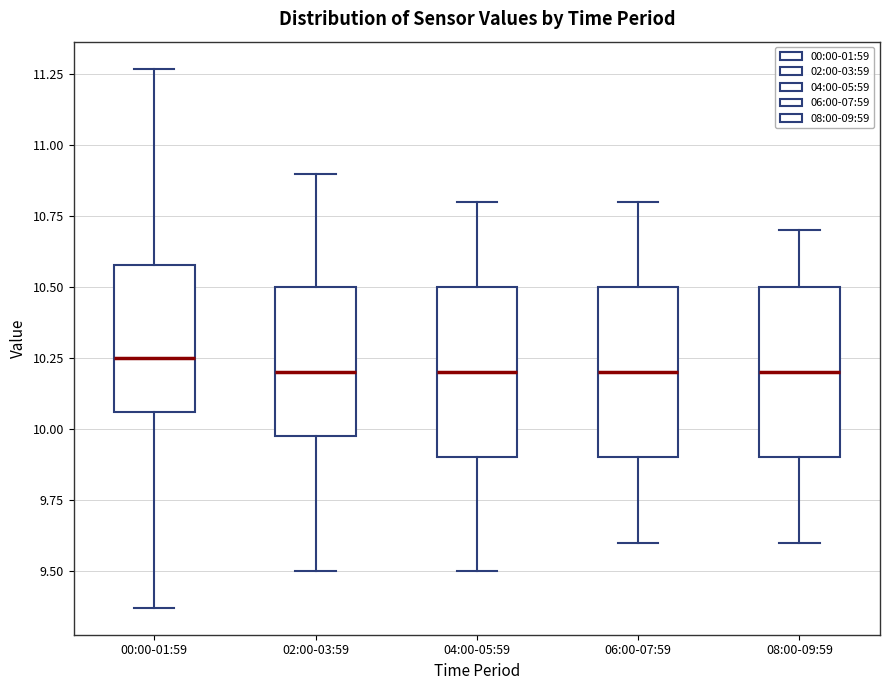

Reading left to right, transcribe this box plot: for each box, give where its median line is, the range the box spans, and where its two whiskers end, as read against the y-axis. The values are not printed on the chart, so give them approximately, as read against the axis.

00:00-01:59: median 10.25, box 10.05 to 10.60, whiskers 9.35 to 11.25
02:00-03:59: median 10.20, box 10.00 to 10.50, whiskers 9.50 to 10.90
04:00-05:59: median 10.20, box 9.90 to 10.50, whiskers 9.50 to 10.80
06:00-07:59: median 10.20, box 9.90 to 10.50, whiskers 9.60 to 10.80
08:00-09:59: median 10.20, box 9.90 to 10.50, whiskers 9.60 to 10.70